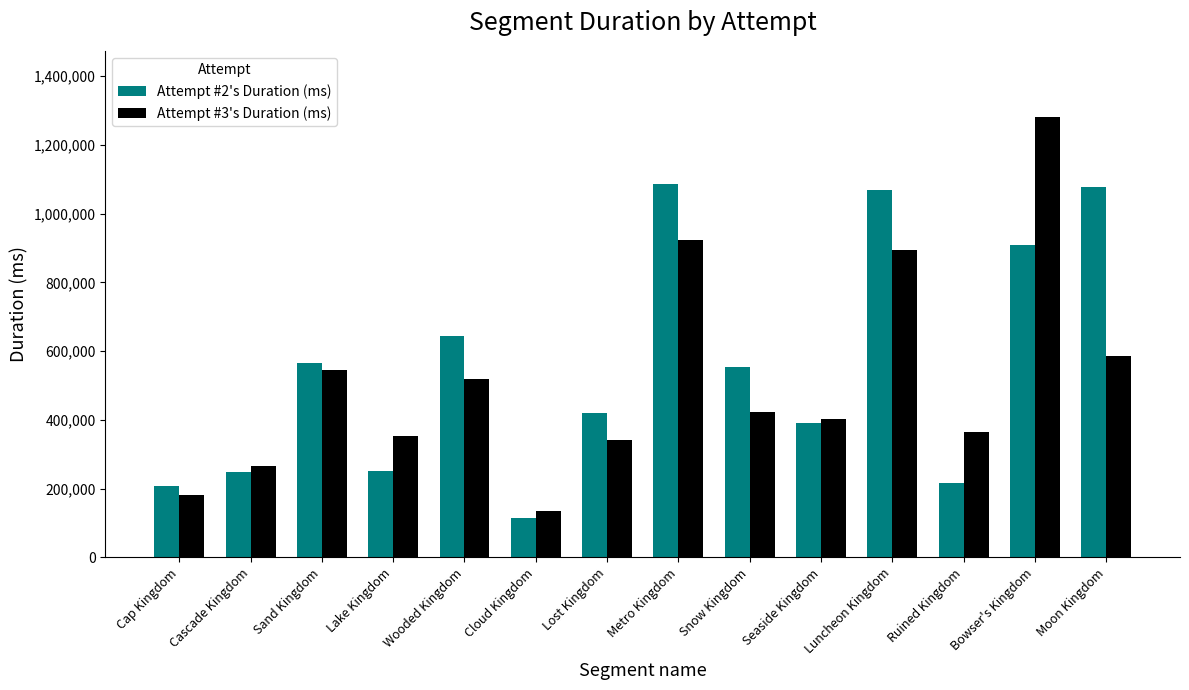

At which category is the sum across all series the highest?

Bowser's Kingdom